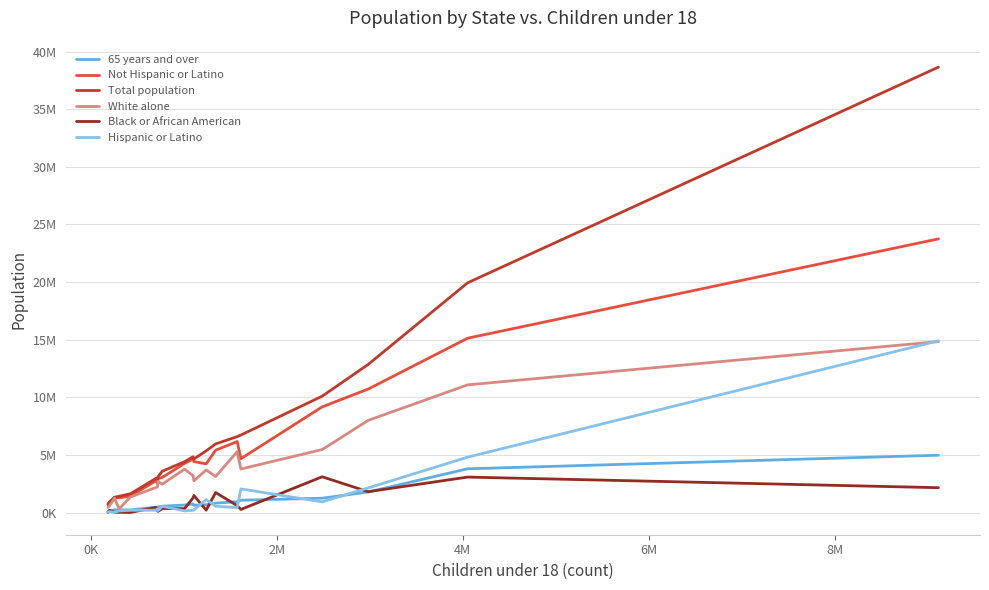

What are all the series names shown in the legend?

65 years and over, Not Hispanic or Latino, Total population, White alone, Black or African American, Hispanic or Latino